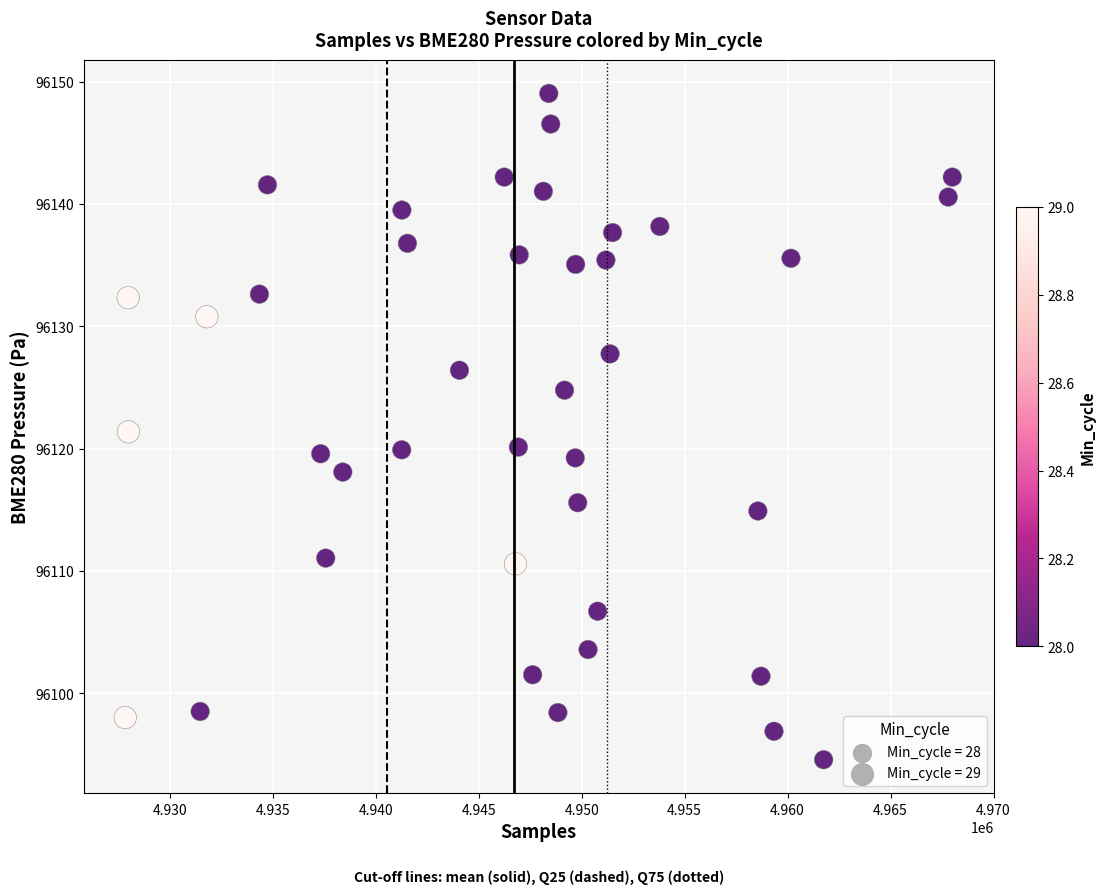

What is the range of Y values (max minus min)?

54.4